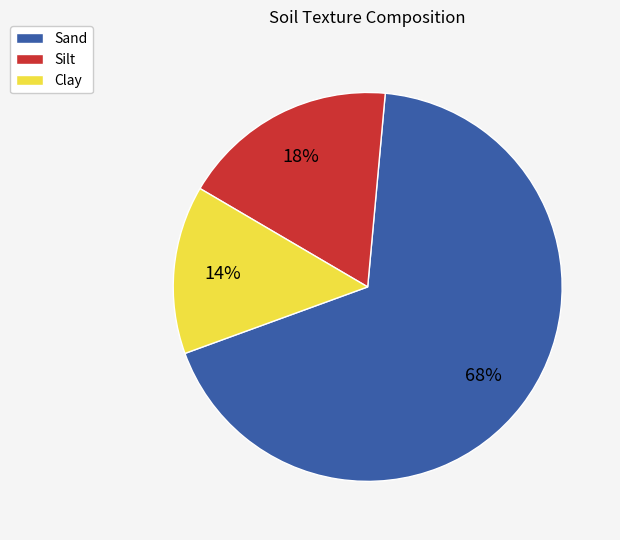

Count the number of slices in the pie.

3